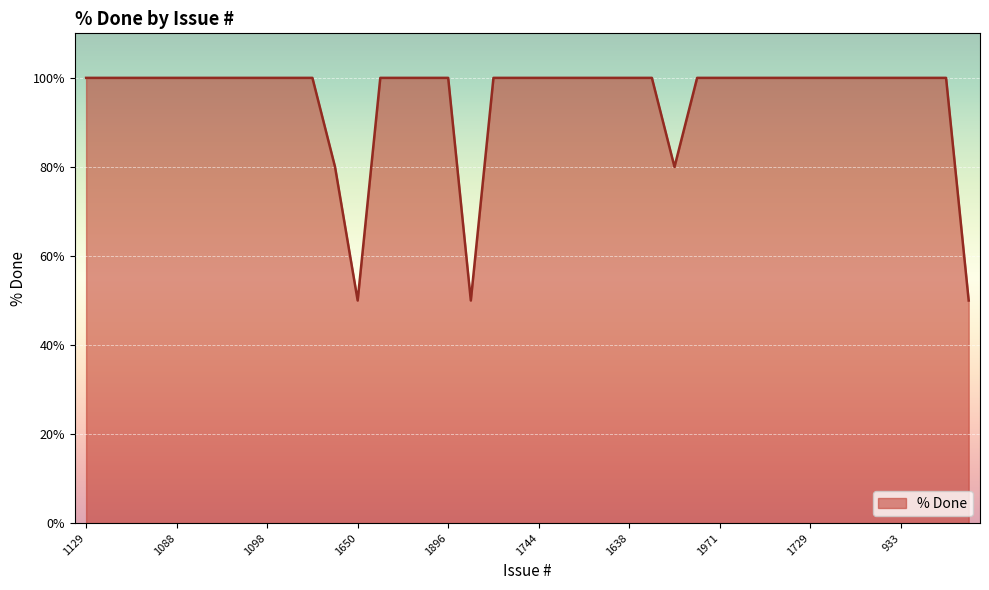

What is the smallest value displayed?

50